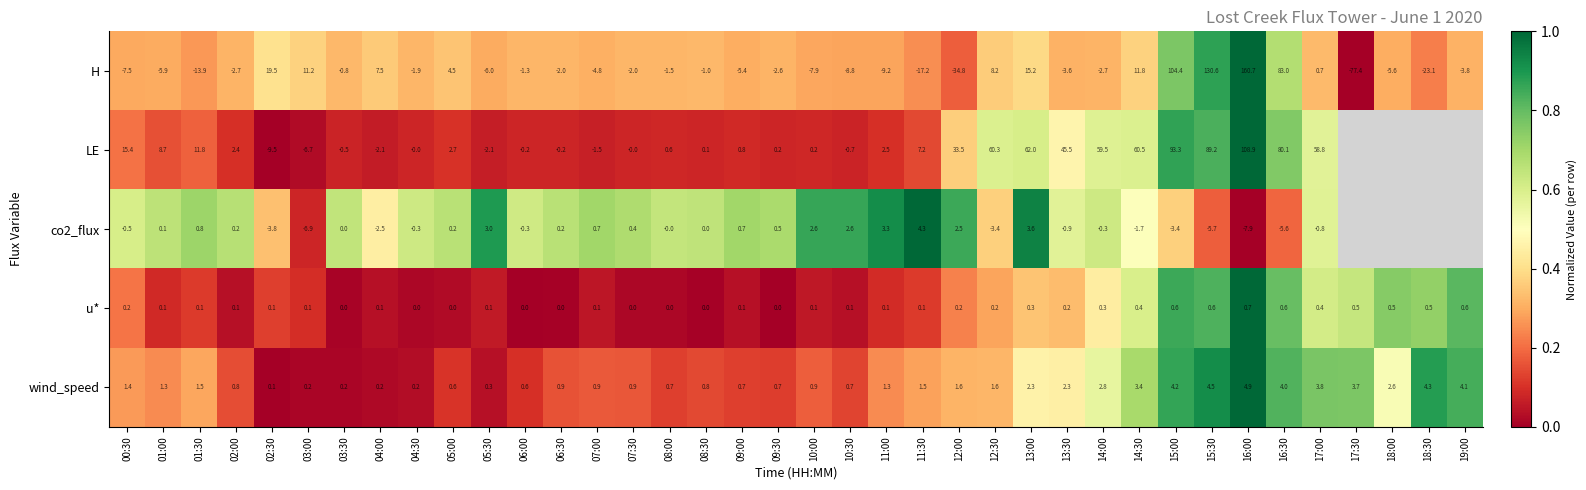

Which series changed the most between 01:00 and 04:00?

H